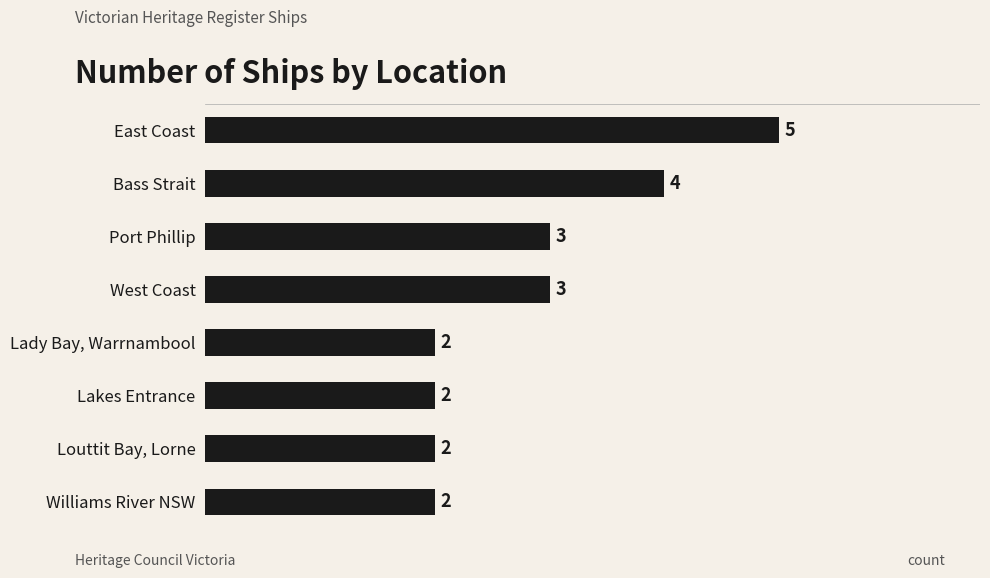

Reading top to bottom, transcribe all the data shown in this chart.

5	4	3	3	2	2	2	2